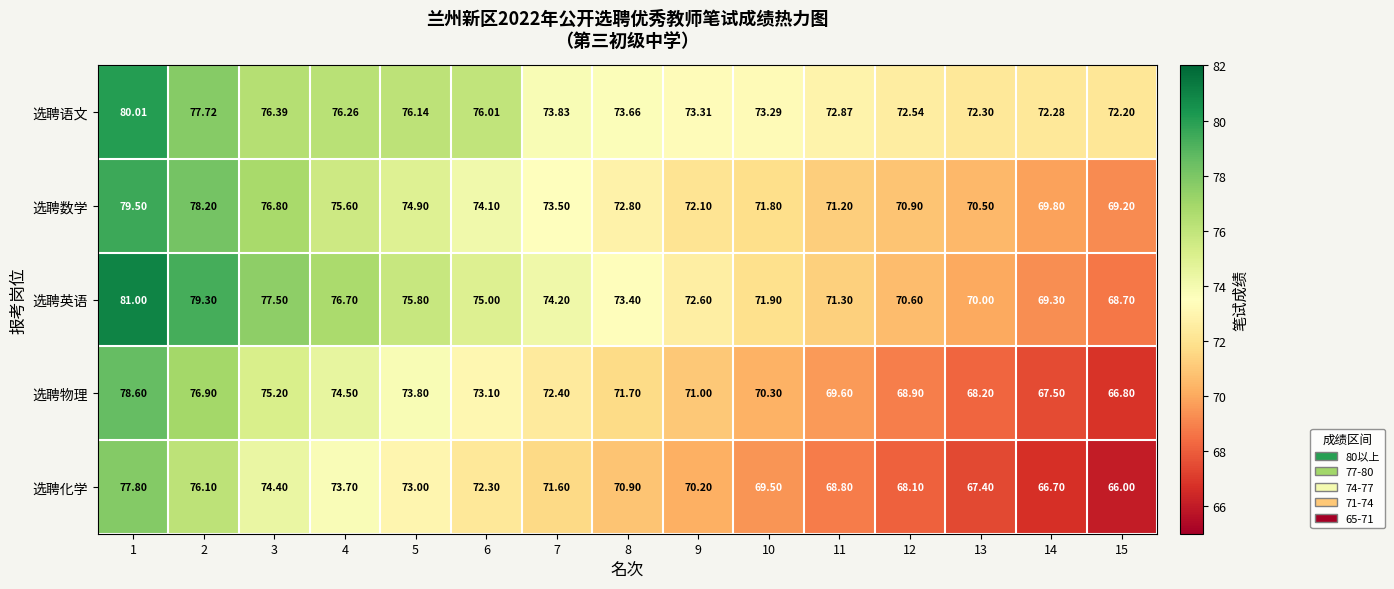

Which series has the largest total across all categories?

选聘语文